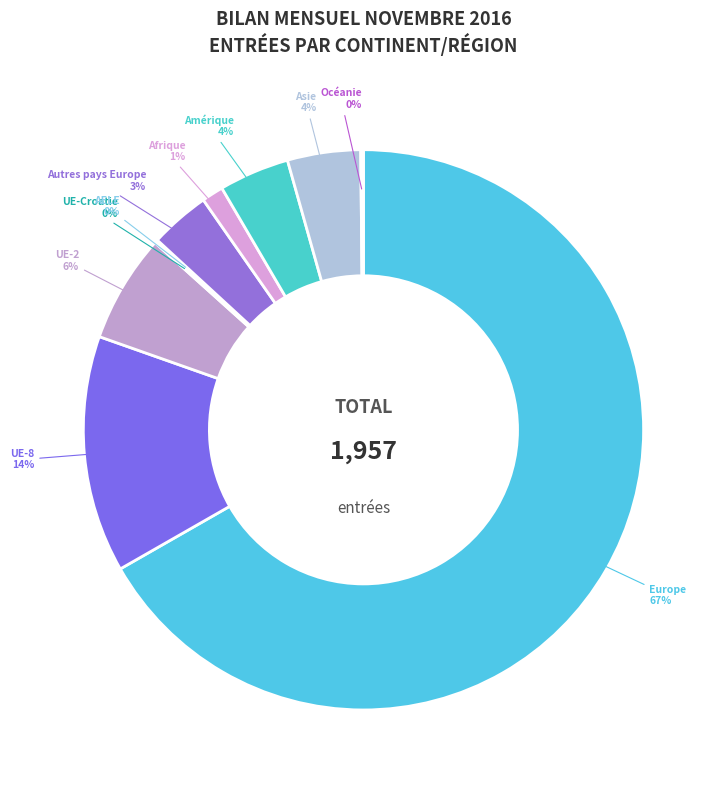

Does Europe account for over 50% of the chart?

Yes